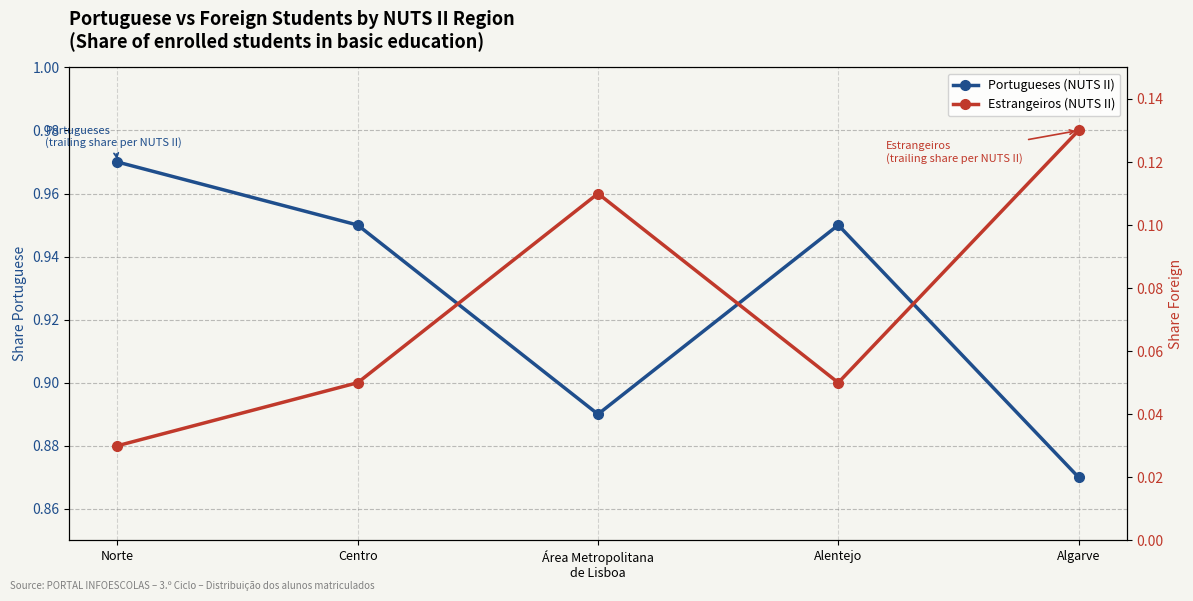

At how many categories does at least one series exceed 0?

5